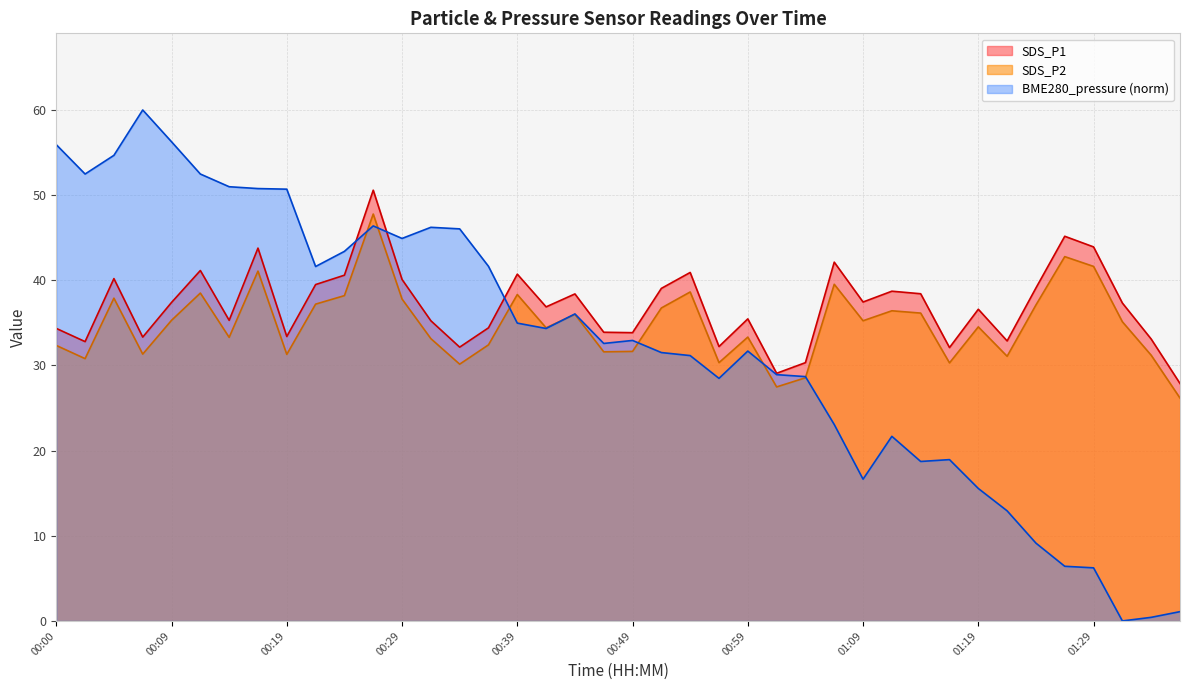

The value of SDS_P1 at 01:09 is 25.6. True or false?

False